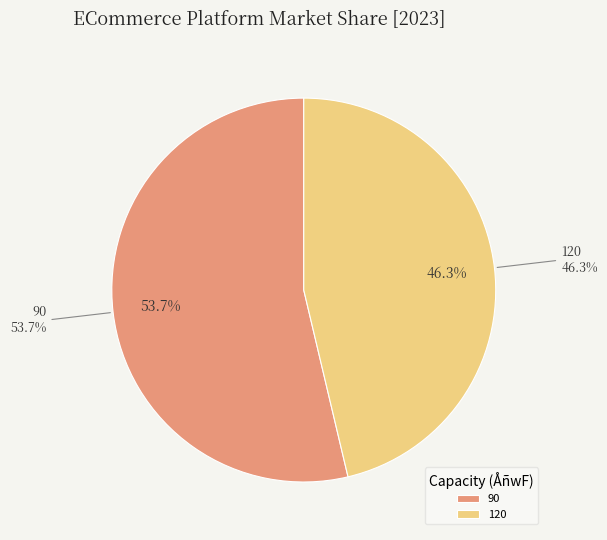

What is the smallest slice in the pie chart?

120